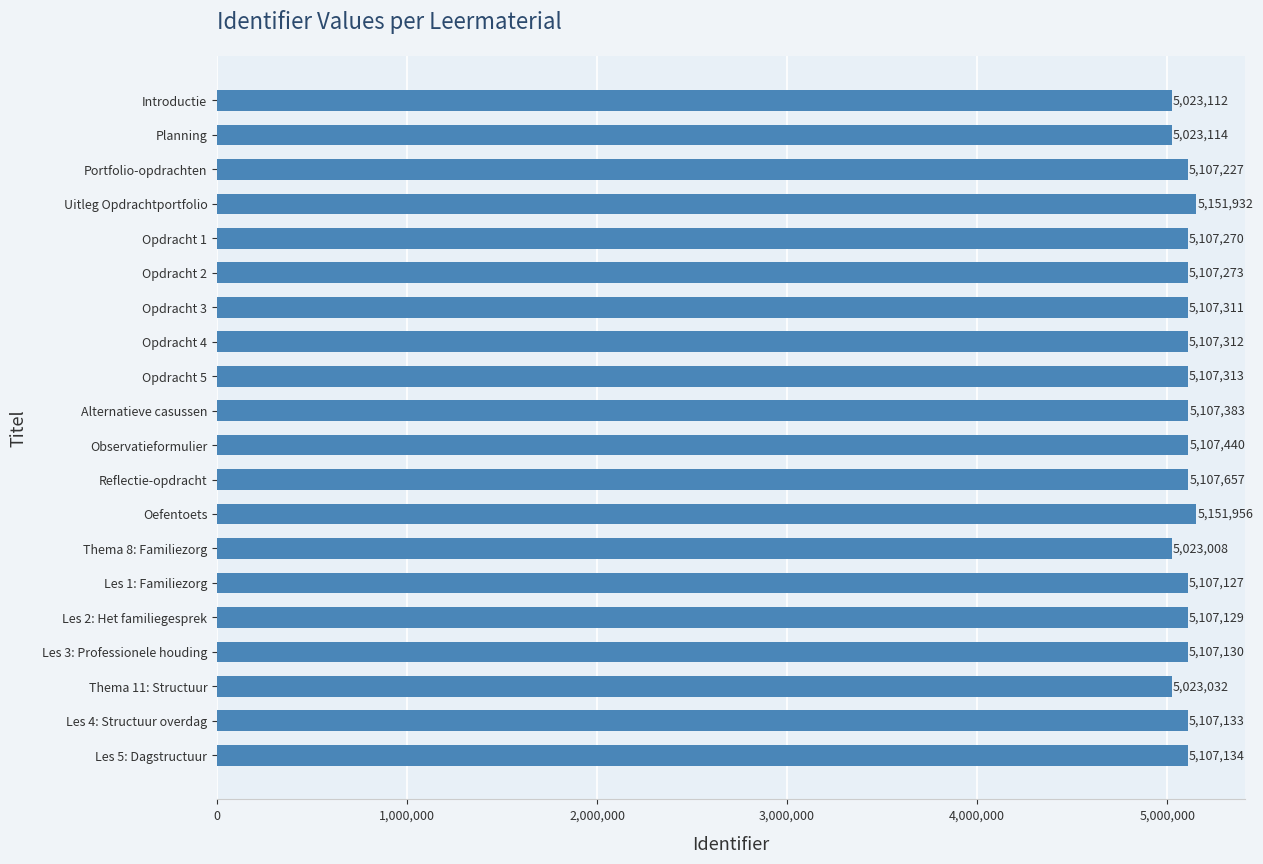

What is the label of the 20th bar from the top?

Les 5: Dagstructuur